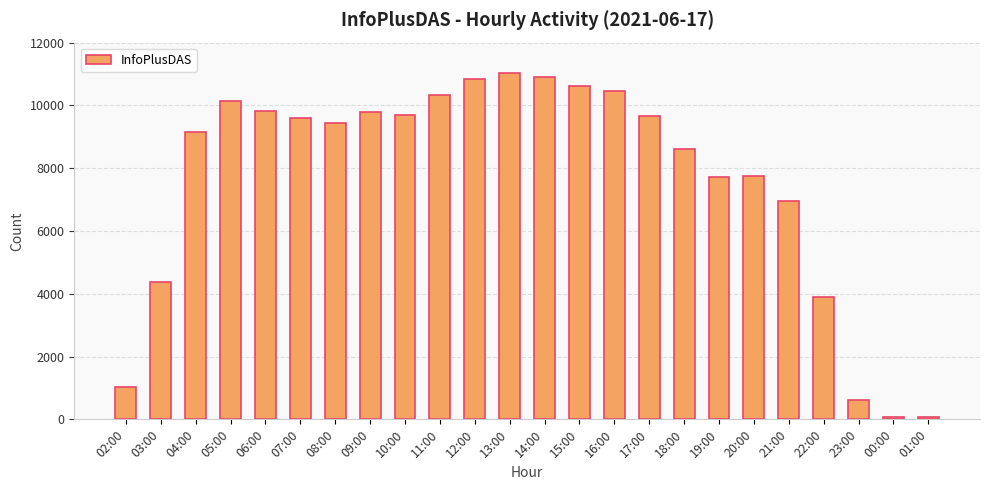

What is the sum of all values?

182571